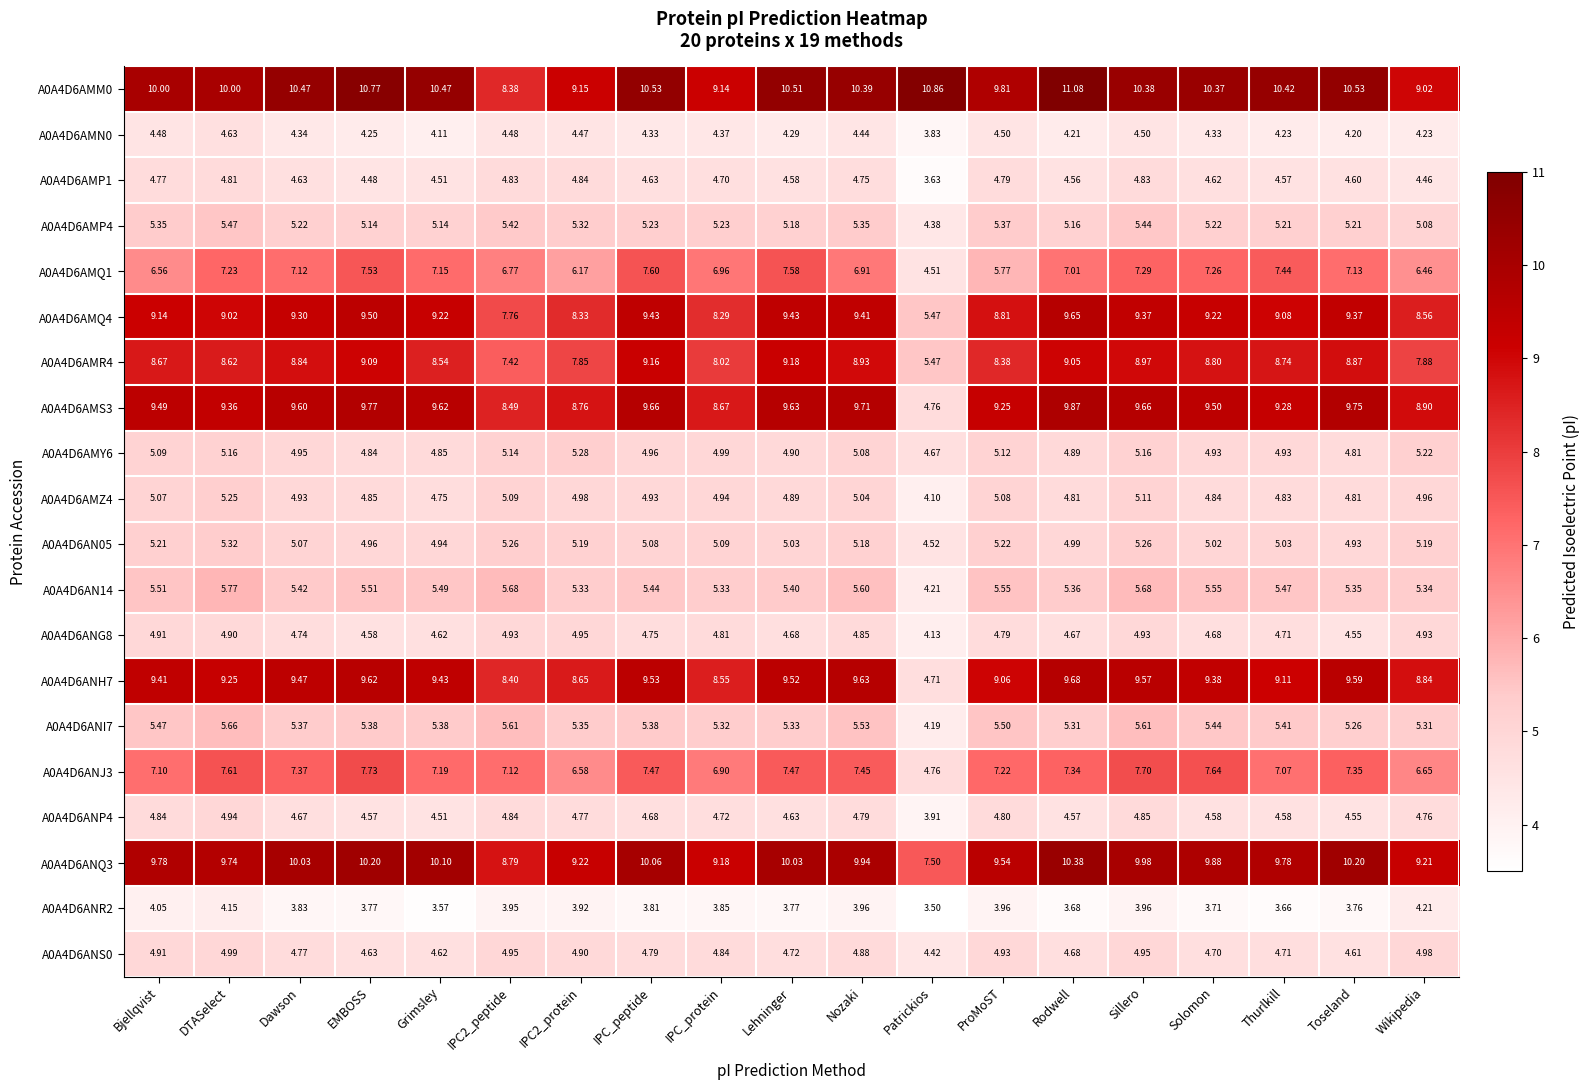

Is the value of A0A4D6AMQ4 at ProMoST greater than the value of A0A4D6ANJ3 at Solomon?

Yes